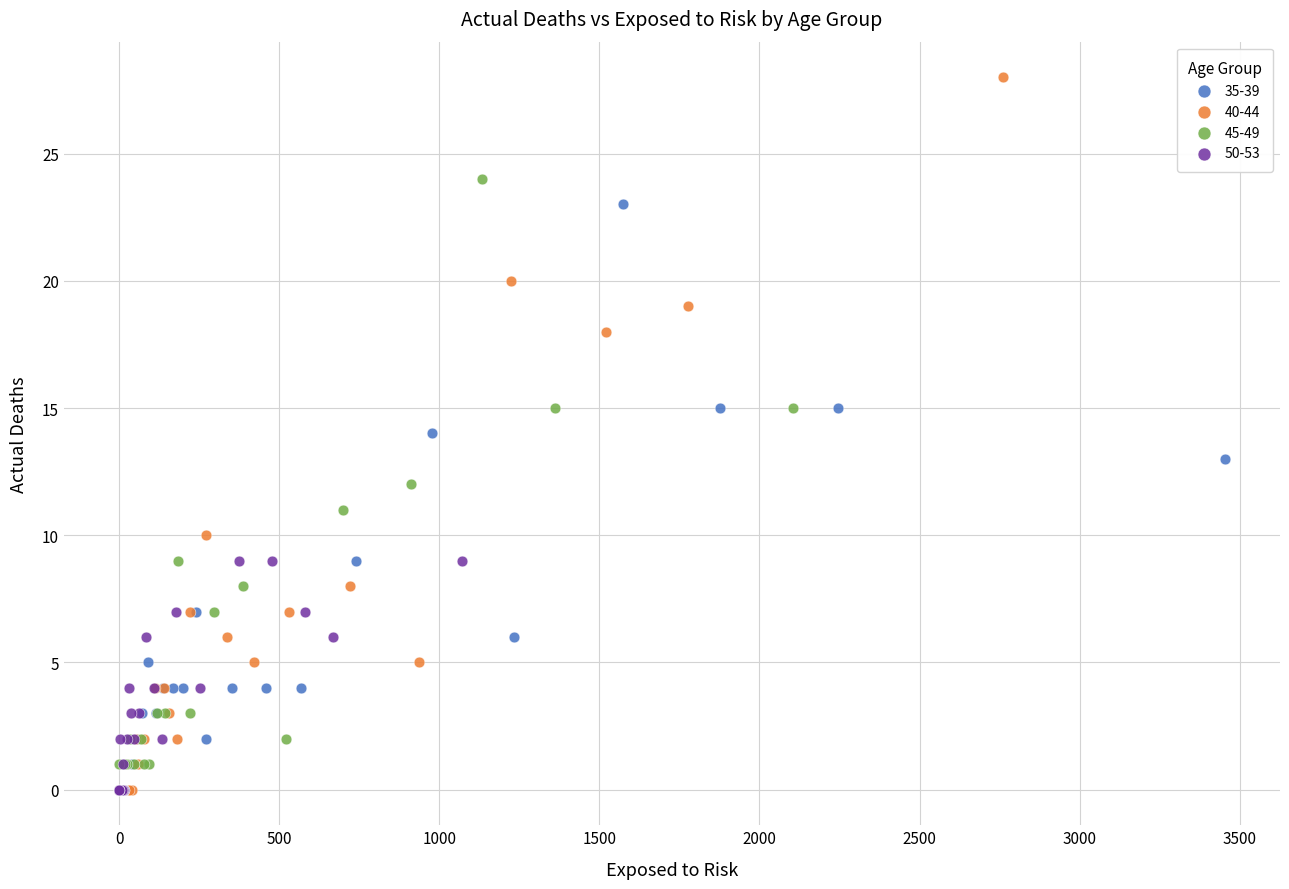

Which series has the largest Y range (max minus min)?

40-44